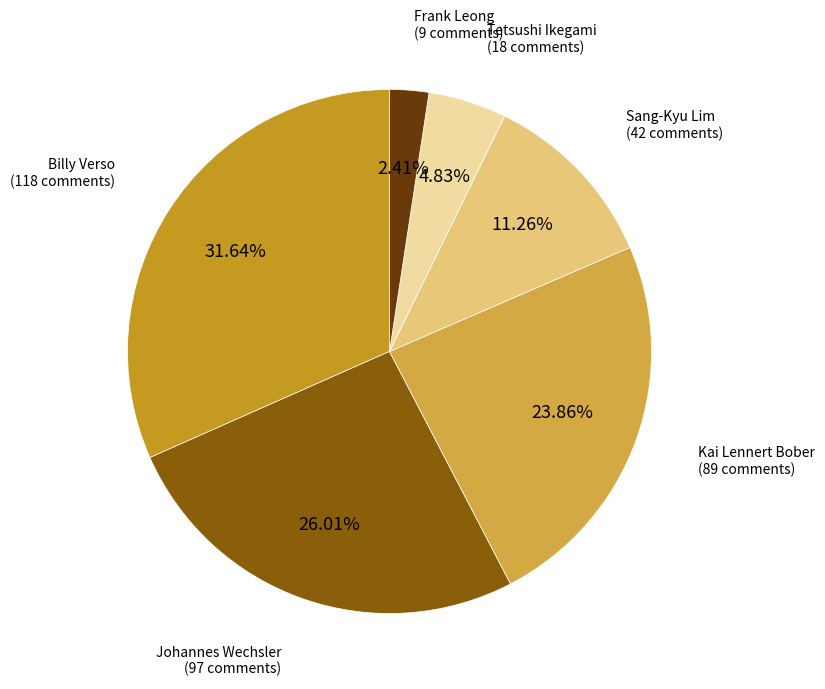

Is there a majority slice in this chart?

No